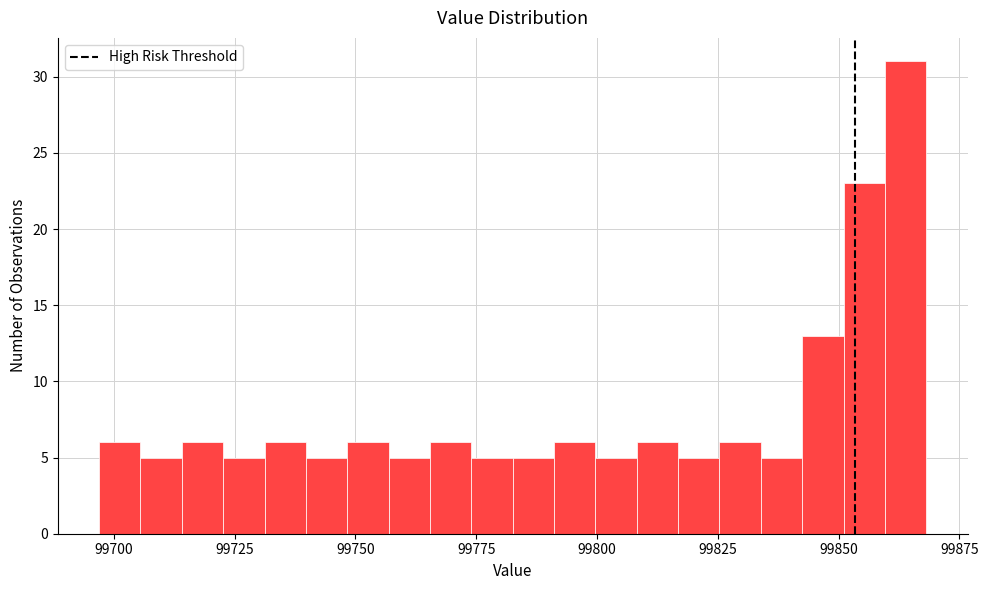

Read against the x-axis, roughly where is the centre of the tallest bar?

99865